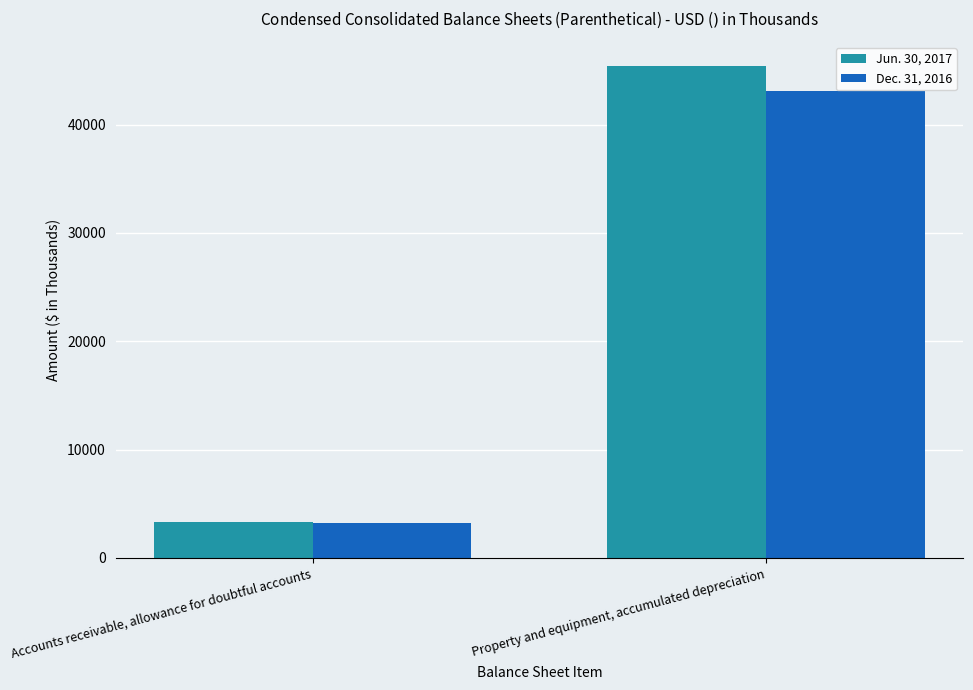

What is the value of the Dec. 31, 2016 bar at the 2nd from the left?

43141